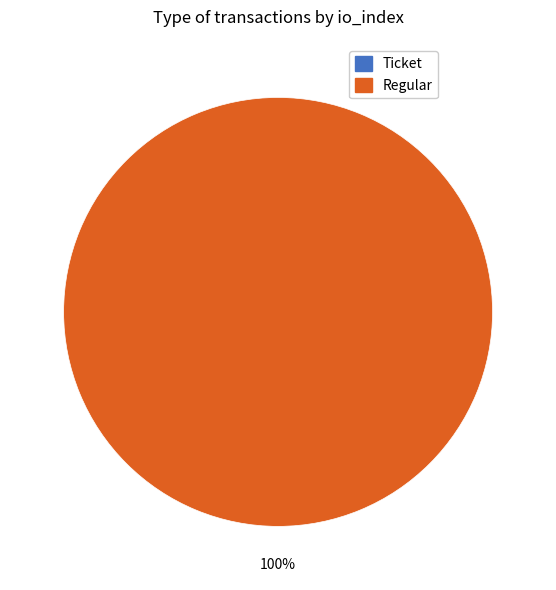

Between Regular and Ticket, which is larger?

Regular